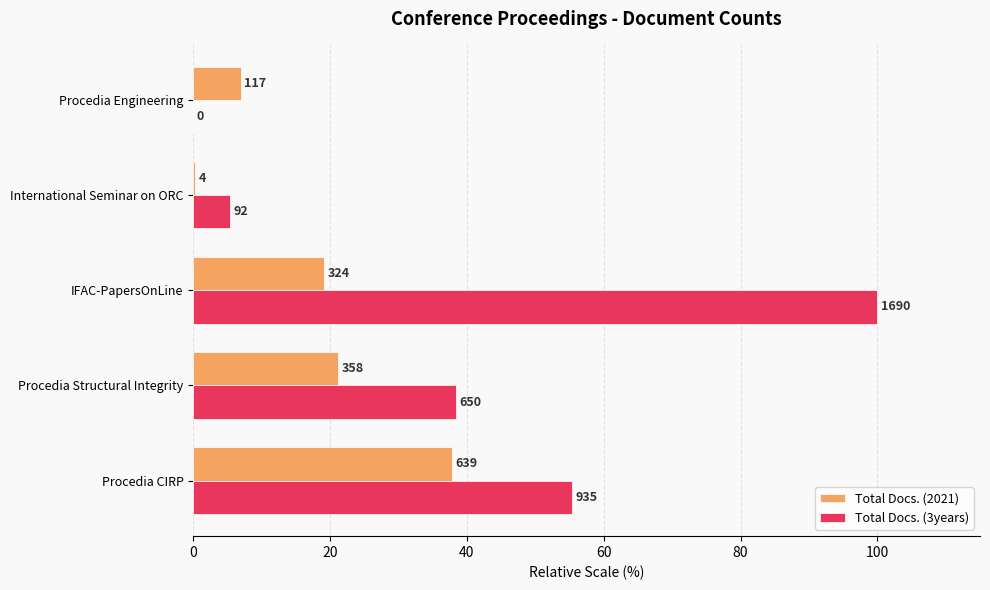

What are all the series names shown in the legend?

Total Docs. (2021), Total Docs. (3years)